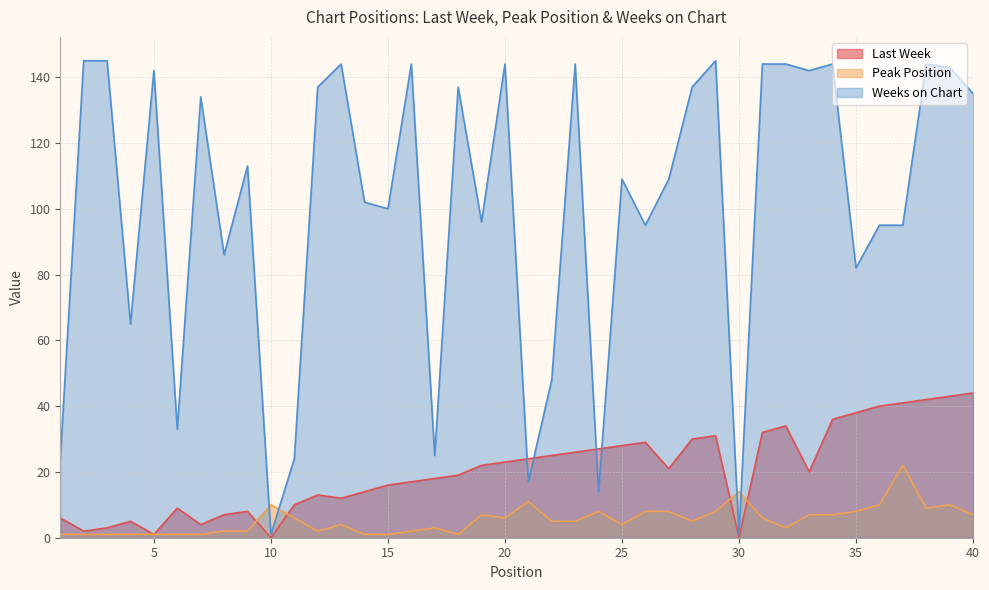

List the labels in order of Peak Position value, smallest first.

1, 2, 3, 4, 5, 6, 7, 14, 15, 18, 8, 9, 12, 16, 17, 32, 13, 25, 22, 23, 28, 11, 20, 31, 19, 33, 34, 40, 24, 26, 27, 29, 35, 38, 10, 36, 39, 21, 30, 37